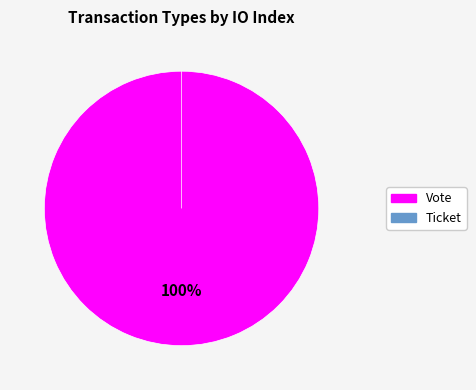

What is the smallest slice in the pie chart?

Ticket